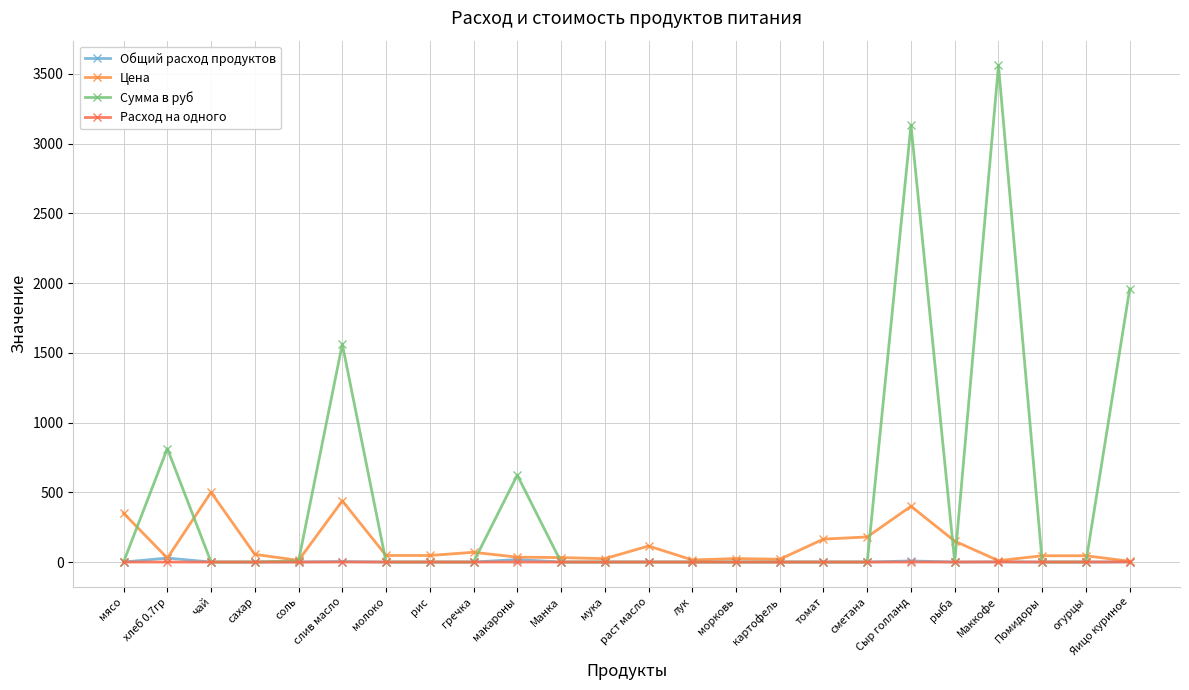

What is the difference between the highest and lowest values at хлеб 0.7гр?

813.6